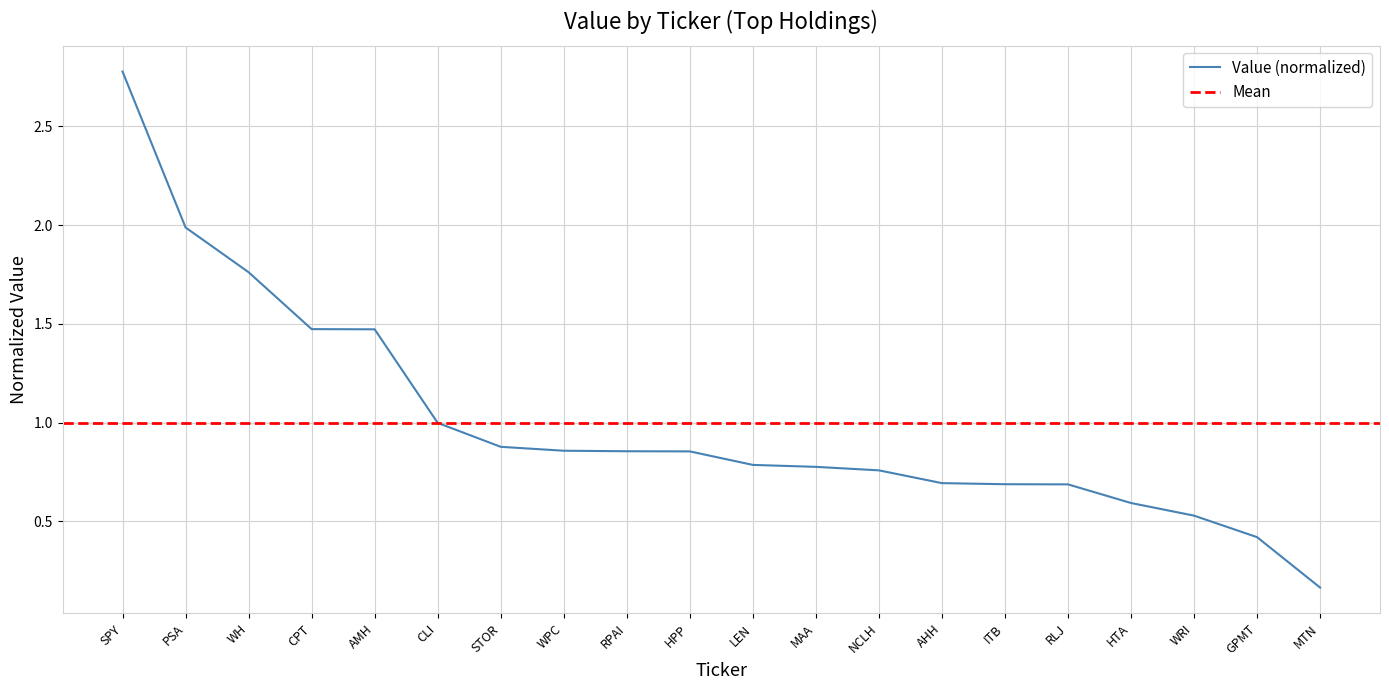

True or false: there are more than 1 points higher than both neighbors.

False